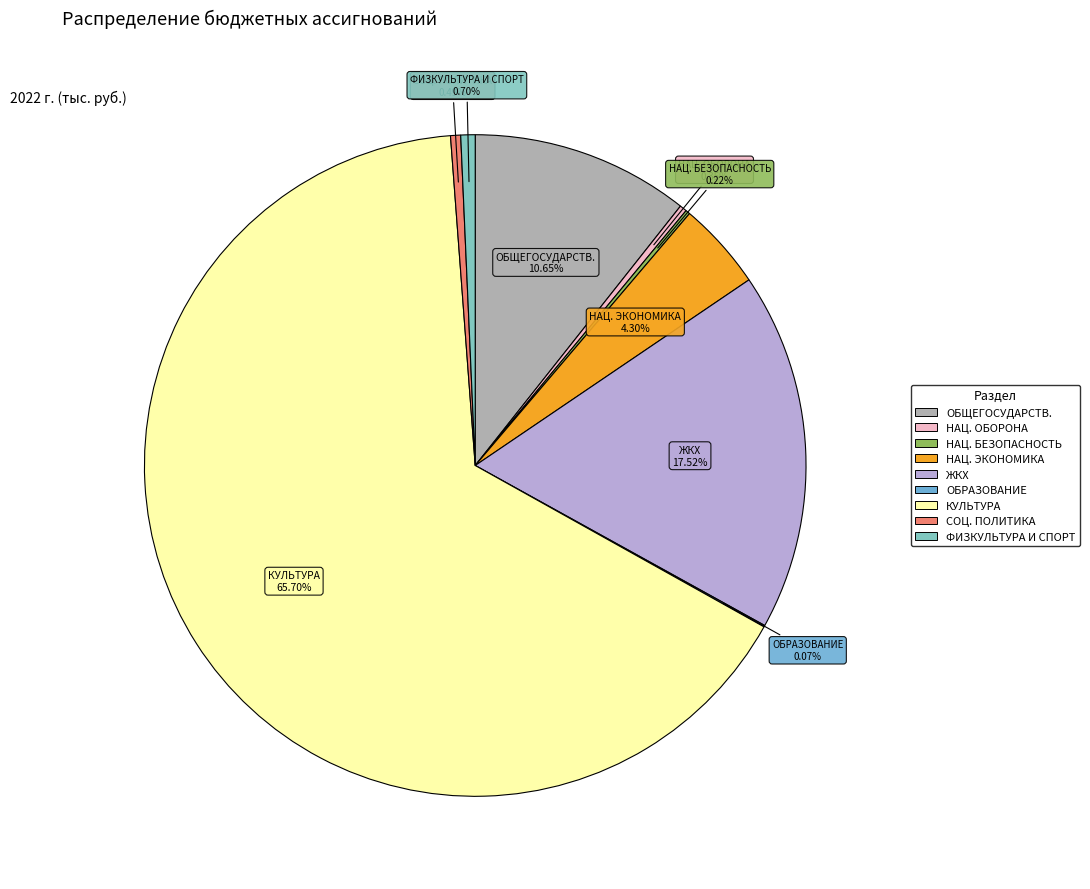

Does any single category account for the majority?

Yes